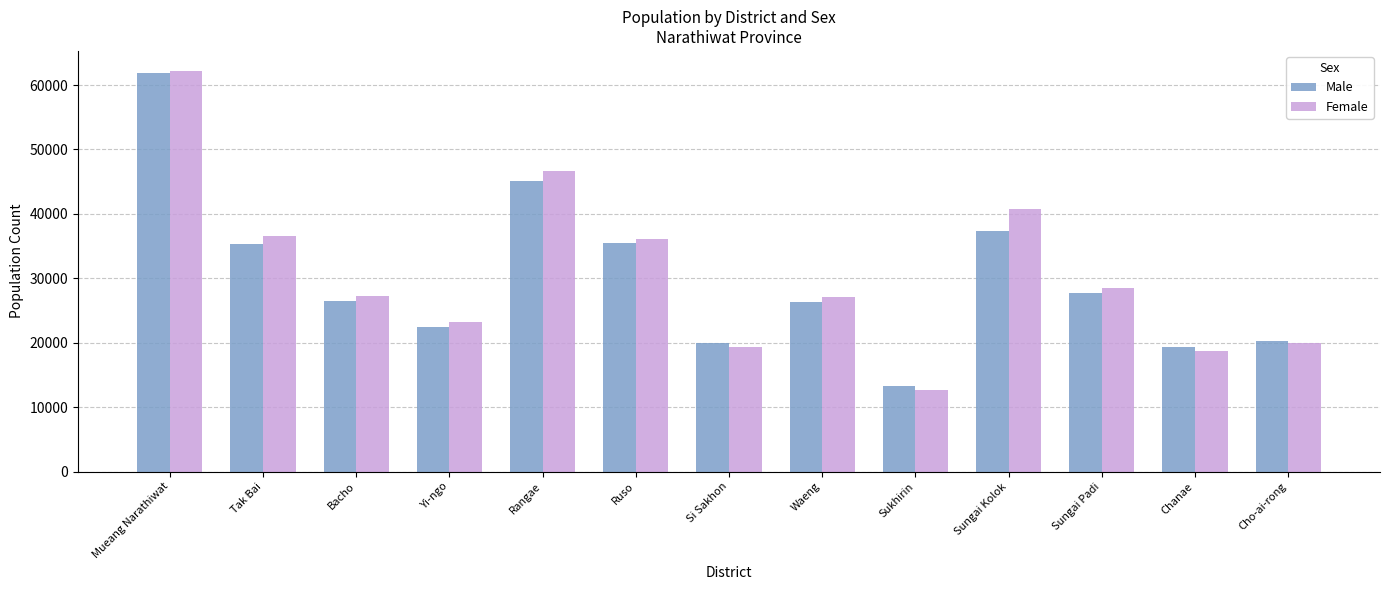

Is the value of Male at Chanae greater than the value of Female at Sungai Padi?

No